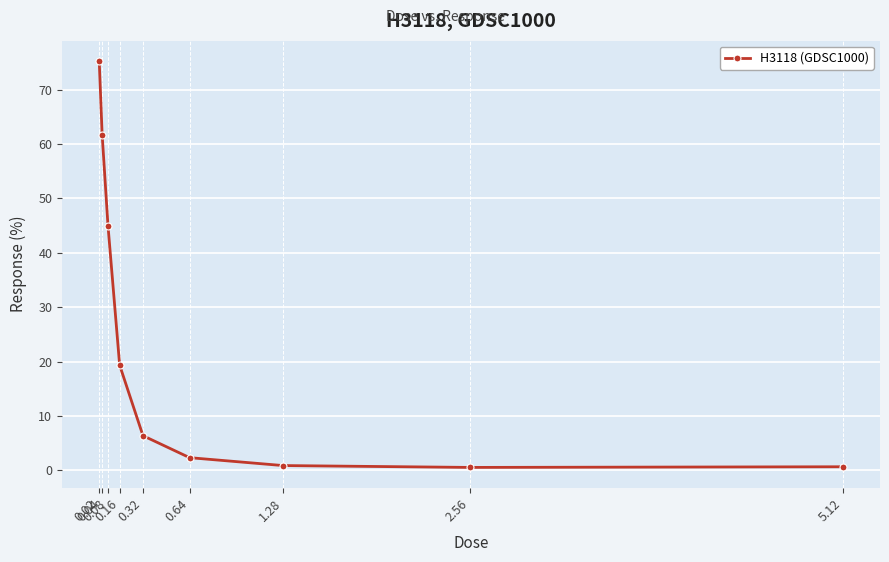

What is the maximum value shown in the chart?

75.2